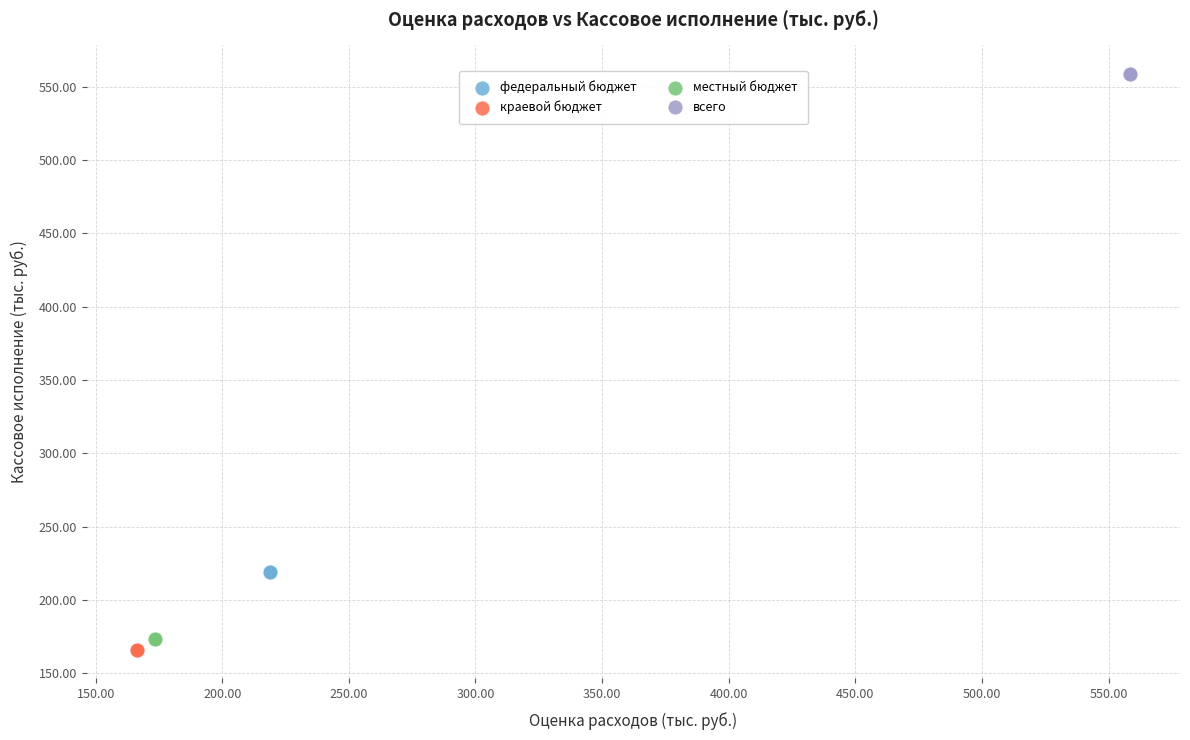

Which series contains the highest Y value?

всего